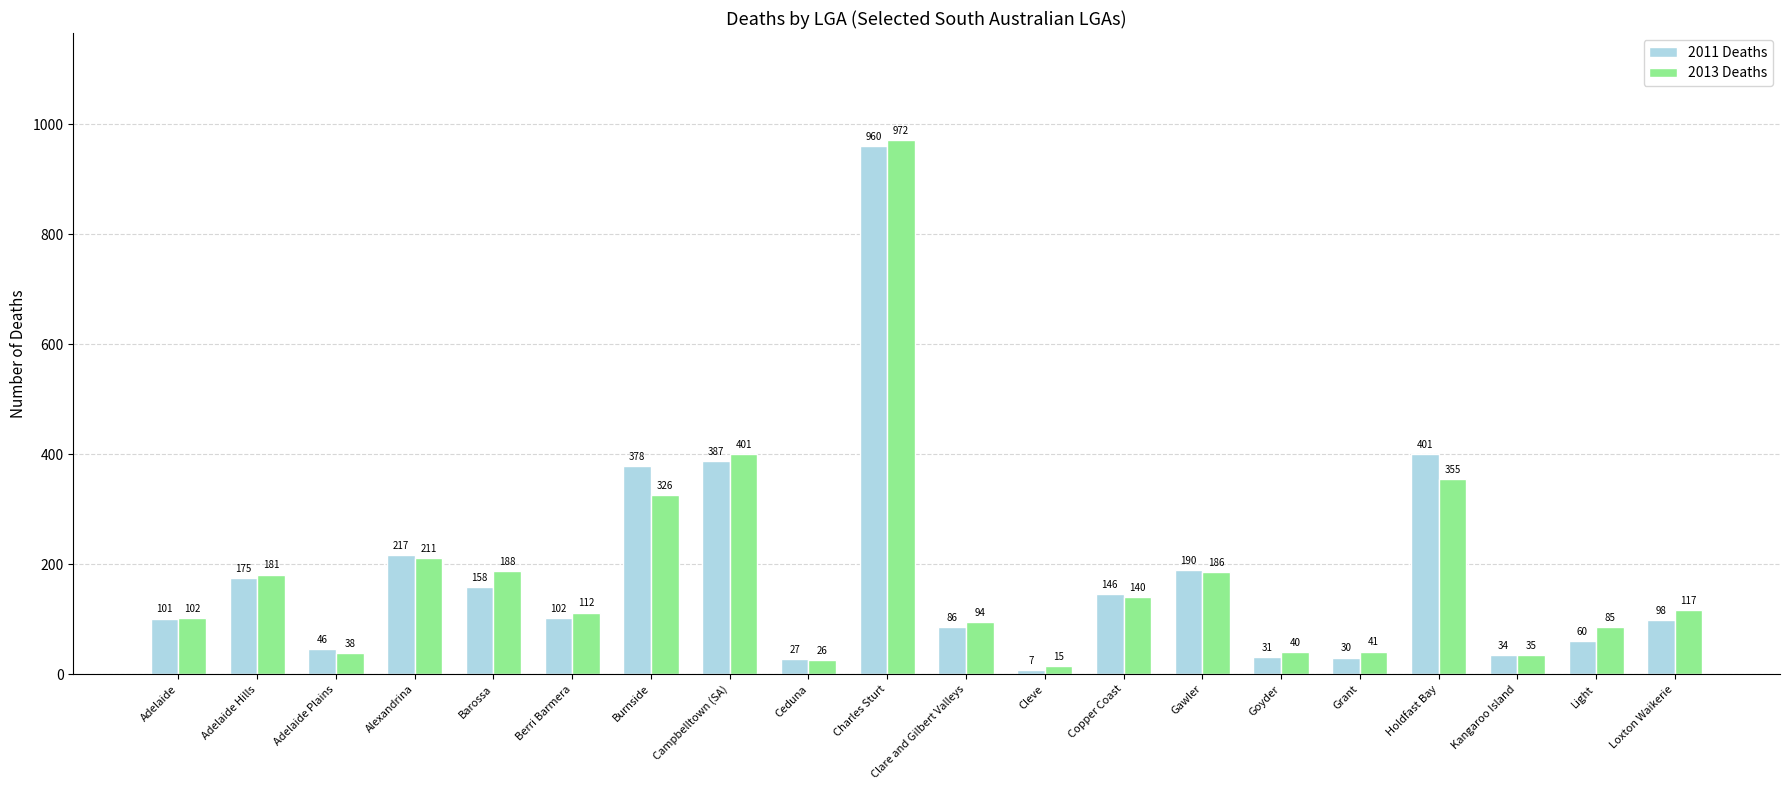

Rank the categories by 2011 Deaths value from lowest to highest.

Cleve, Ceduna, Grant, Goyder, Kangaroo Island, Adelaide Plains, Light, Clare and Gilbert Valleys, Loxton Waikerie, Adelaide, Berri Barmera, Copper Coast, Barossa, Adelaide Hills, Gawler, Alexandrina, Burnside, Campbelltown (SA), Holdfast Bay, Charles Sturt